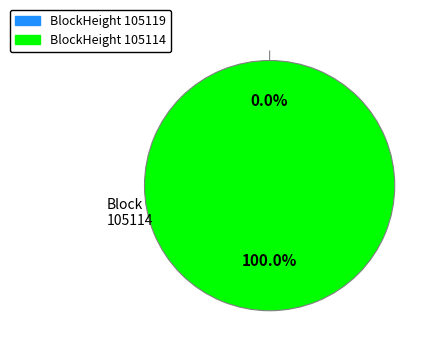

Does 105119 represent more than half of the total?

No